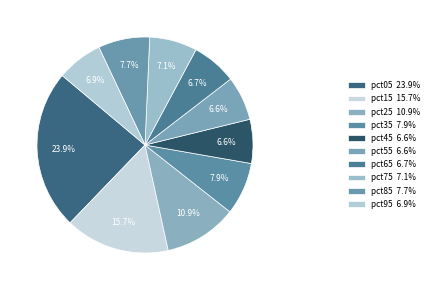

What is the total percentage of pct65 and pct25?

17.7%